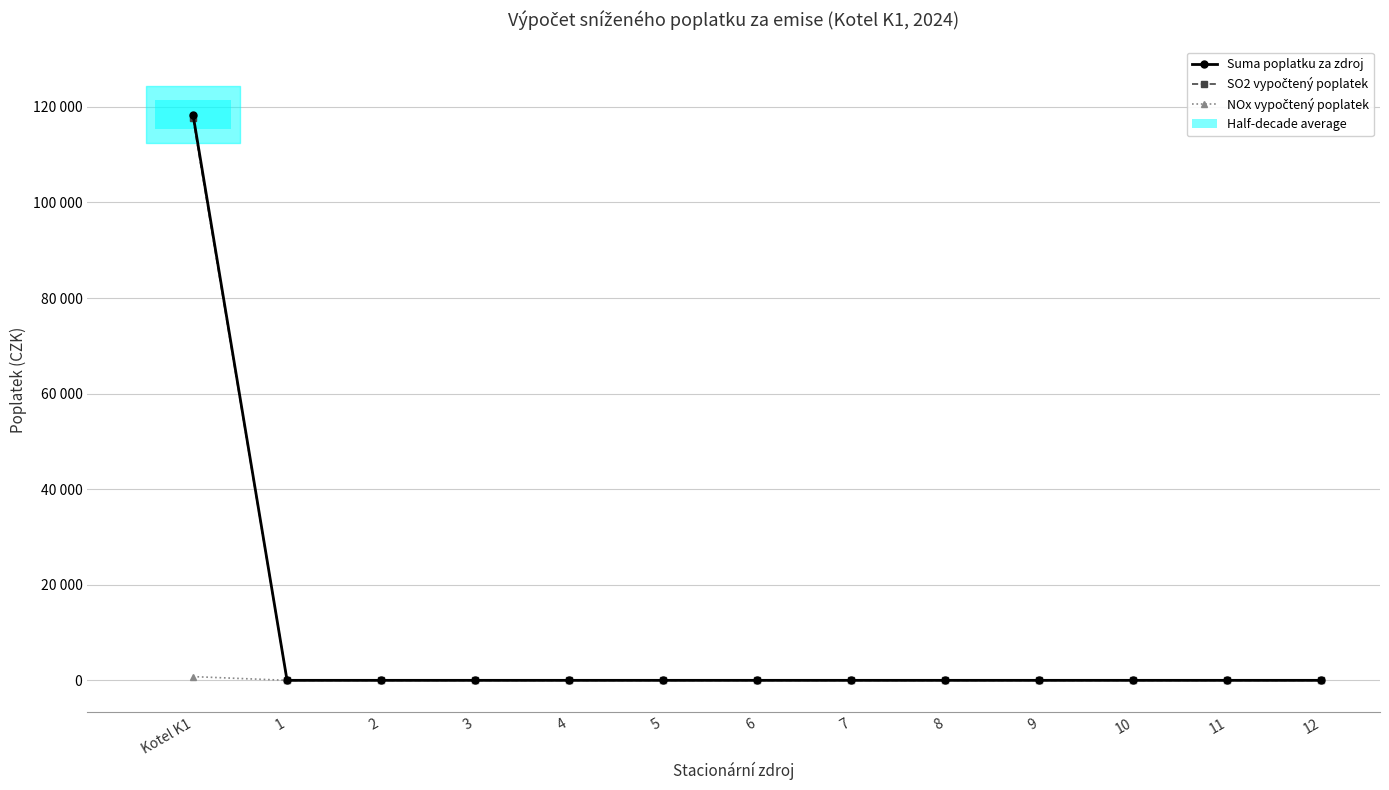

Is the value of Suma poplatku za zdroj at 2 greater than the value of SO2 vypočtený poplatek at 4?

No